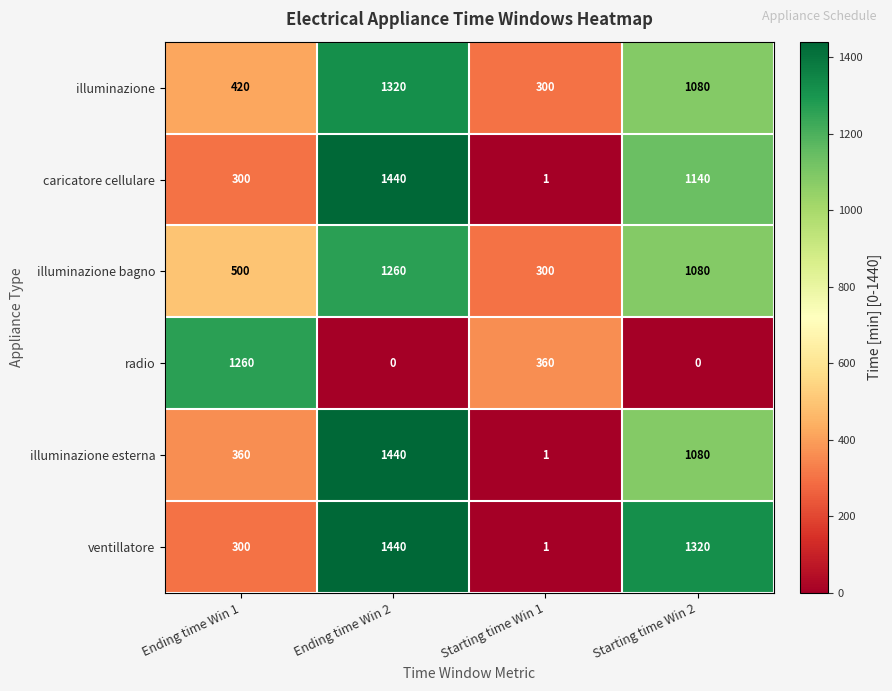

Count the number of categories in the chart.

4